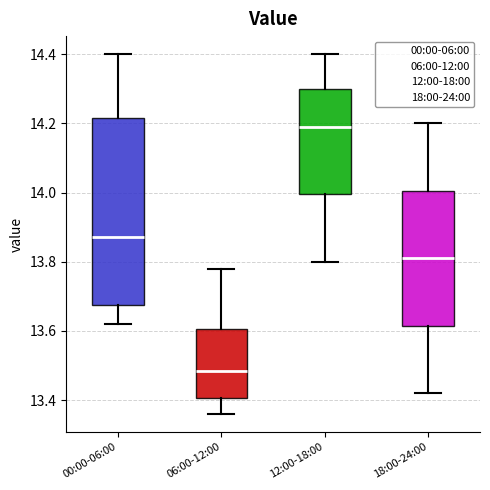

Where does the upper whisker of the box for 06:00-12:00 end on the y-axis? The values are not printed on the chart, so give them approximately, as read against the axis.

13.78